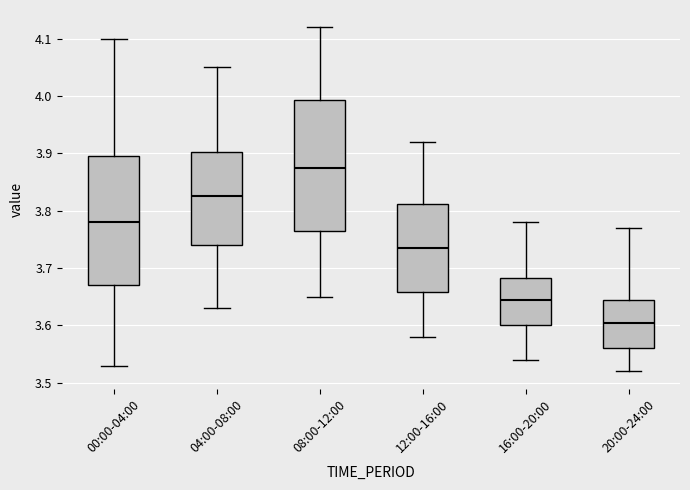

Reading left to right, transcribe this box plot: for each box, give where its median line is, the range the box spans, and where its two whiskers end, as read against the y-axis. The values are not printed on the chart, so give them approximately, as read against the axis.

00:00-04:00: median 3.78, box 3.67 to 3.90, whiskers 3.53 to 4.10
04:00-08:00: median 3.83, box 3.74 to 3.90, whiskers 3.63 to 4.05
08:00-12:00: median 3.88, box 3.77 to 3.99, whiskers 3.65 to 4.12
12:00-16:00: median 3.74, box 3.66 to 3.81, whiskers 3.58 to 3.92
16:00-20:00: median 3.65, box 3.60 to 3.68, whiskers 3.54 to 3.78
20:00-24:00: median 3.61, box 3.56 to 3.65, whiskers 3.52 to 3.77